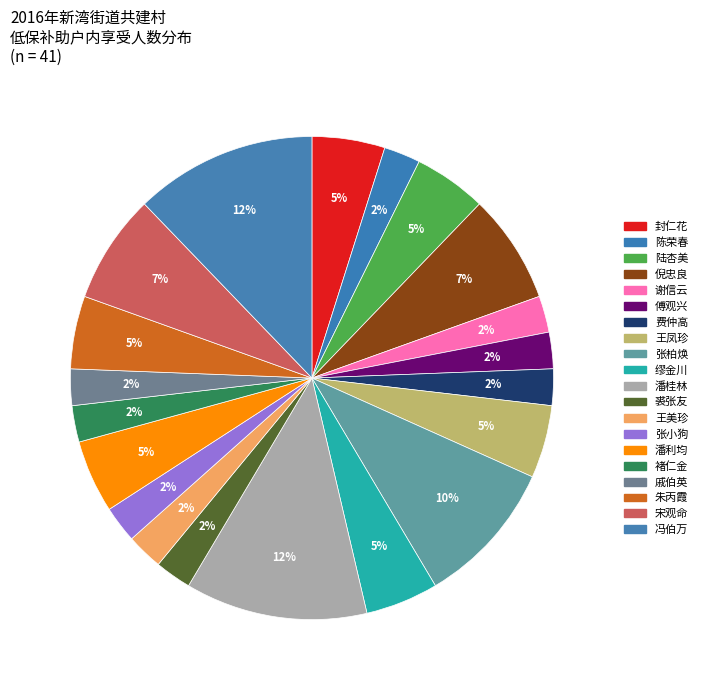

Which category has the biggest portion of the pie?

潘桂林